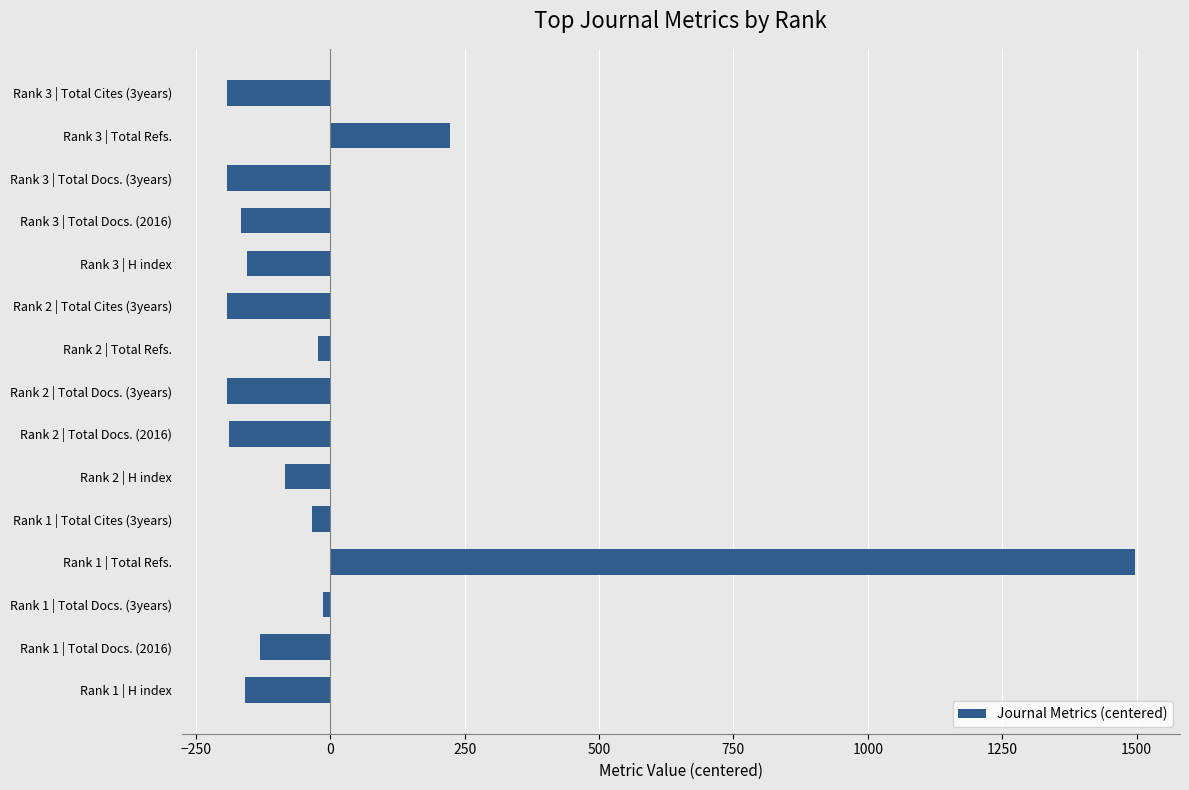

Which label corresponds to the largest value in the chart?

Rank 1 | Total Refs.